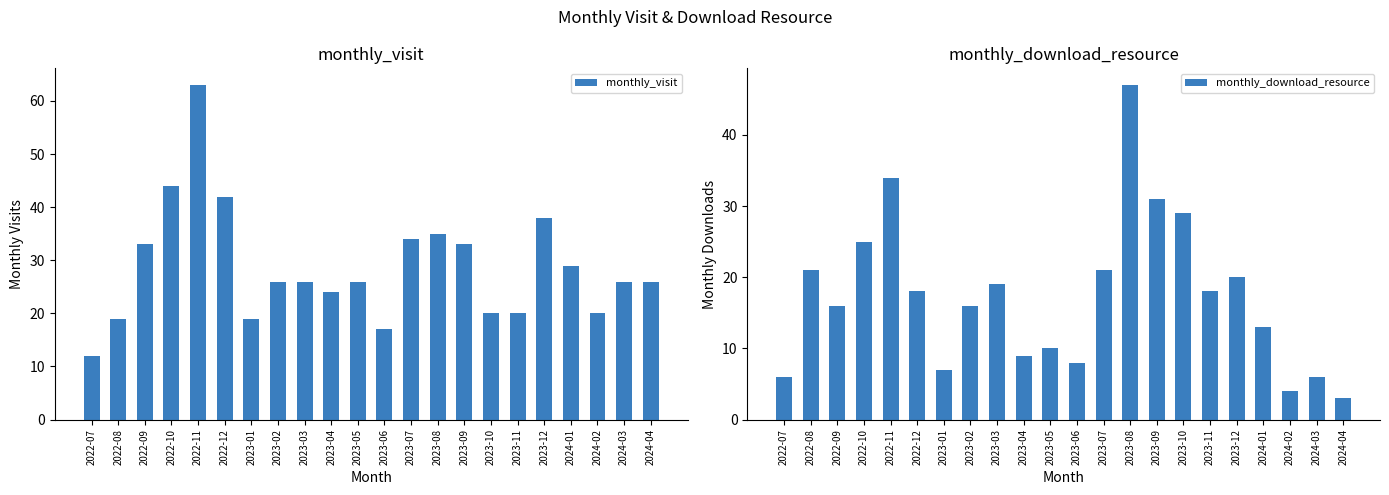

What is the sum of all monthly_visit values?

632